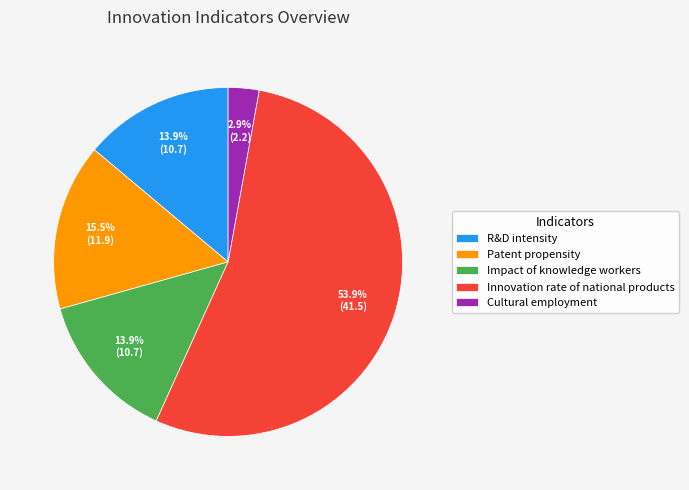

Which category has the smallest portion of the pie?

Cultural employment